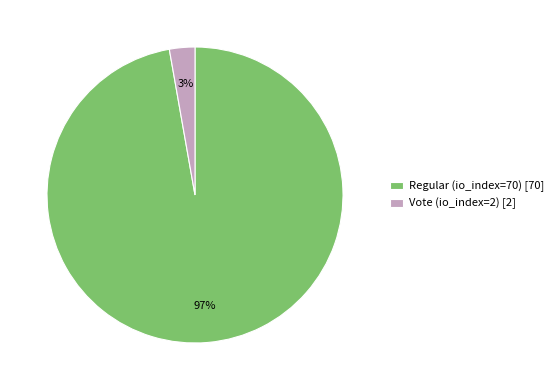

To the nearest percent, what is the average slice percentage?

50%